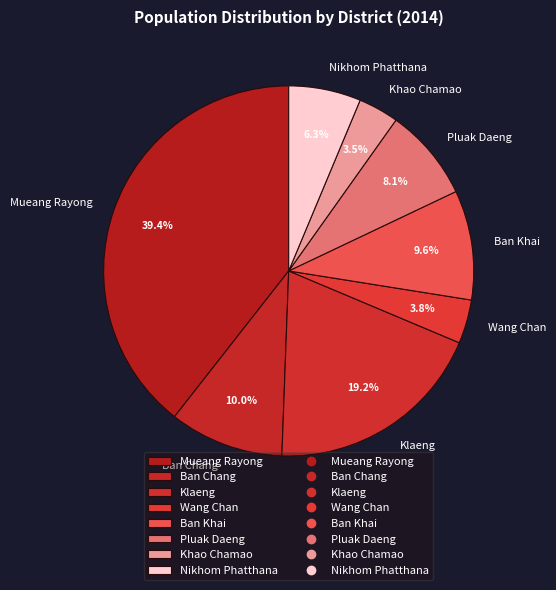

Is Pluak Daeng the majority of the pie?

No